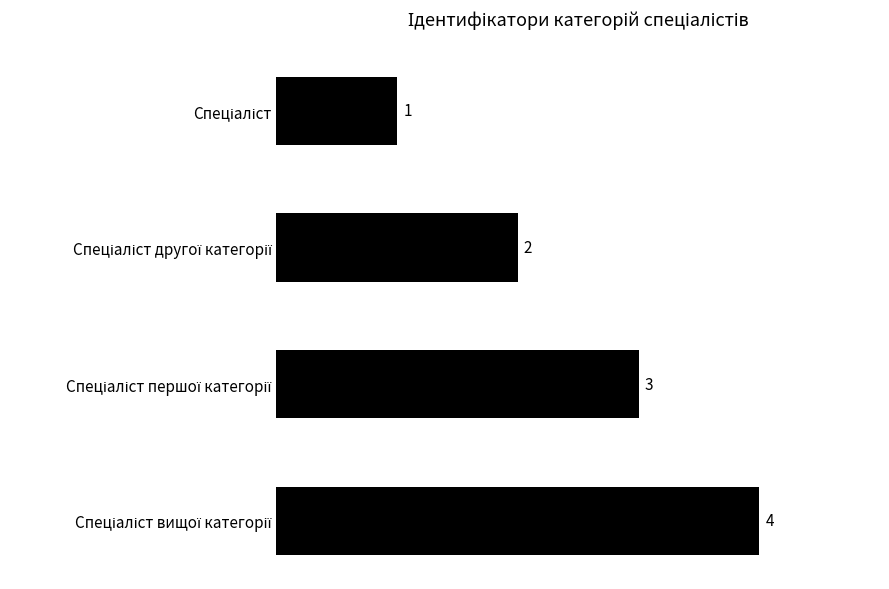

What is the difference between the second highest and minimum values?

2